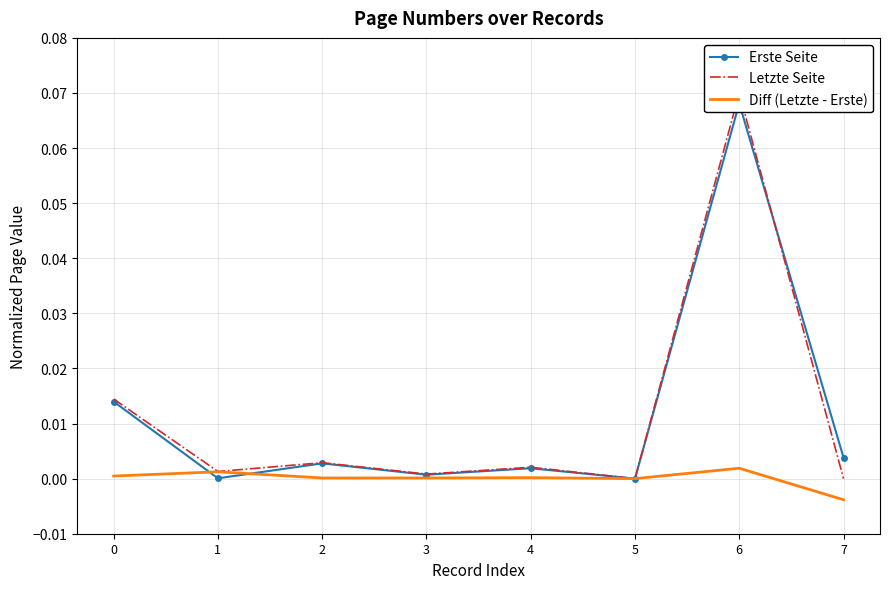

Where do Diff (Letzte - Erste) and Erste Seite first cross each other?

0 and 1